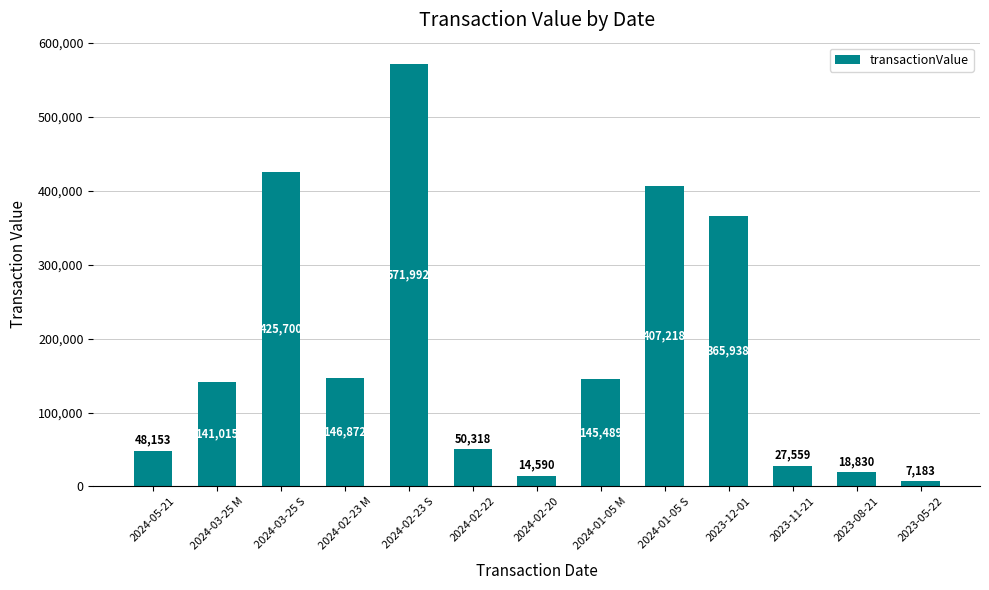

Which label corresponds to the largest value in the chart?

2024-02-23 S